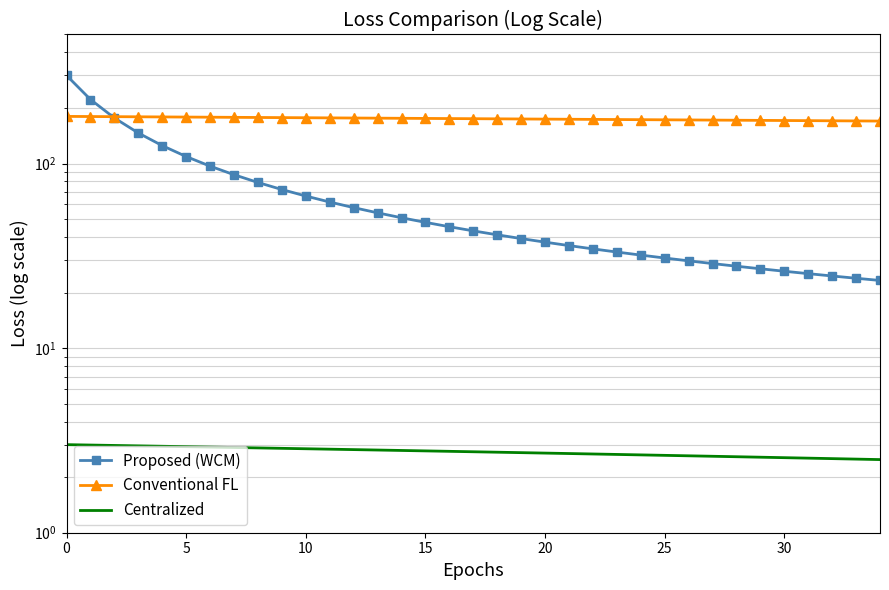

How many categories are shown in the chart?

35